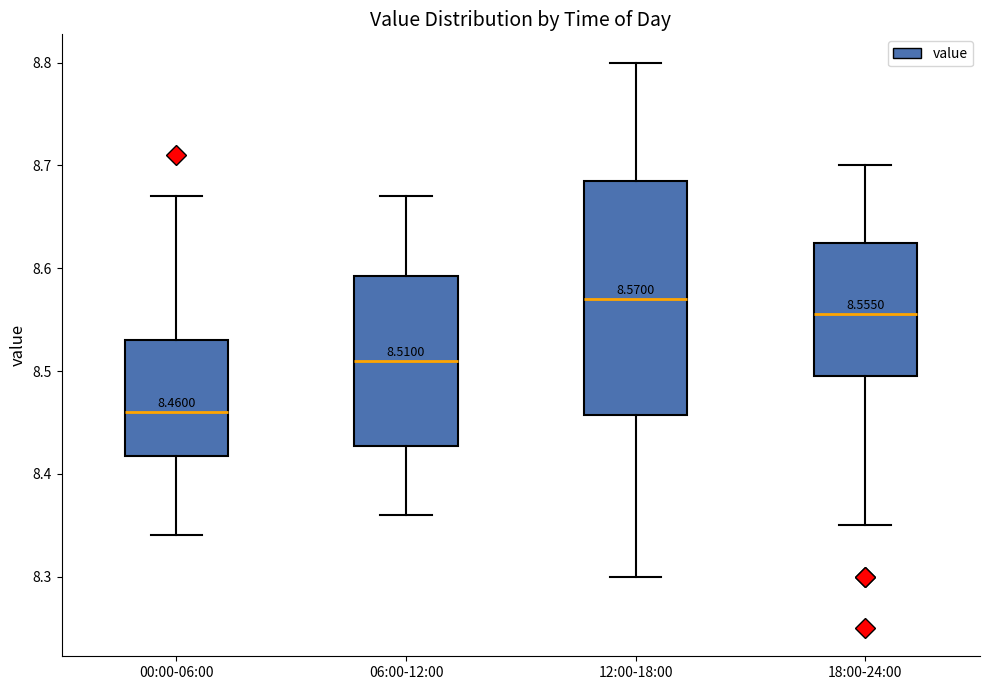

Comparing the boxes themselves (not the whiskers), which one is the tallest?

12:00-18:00